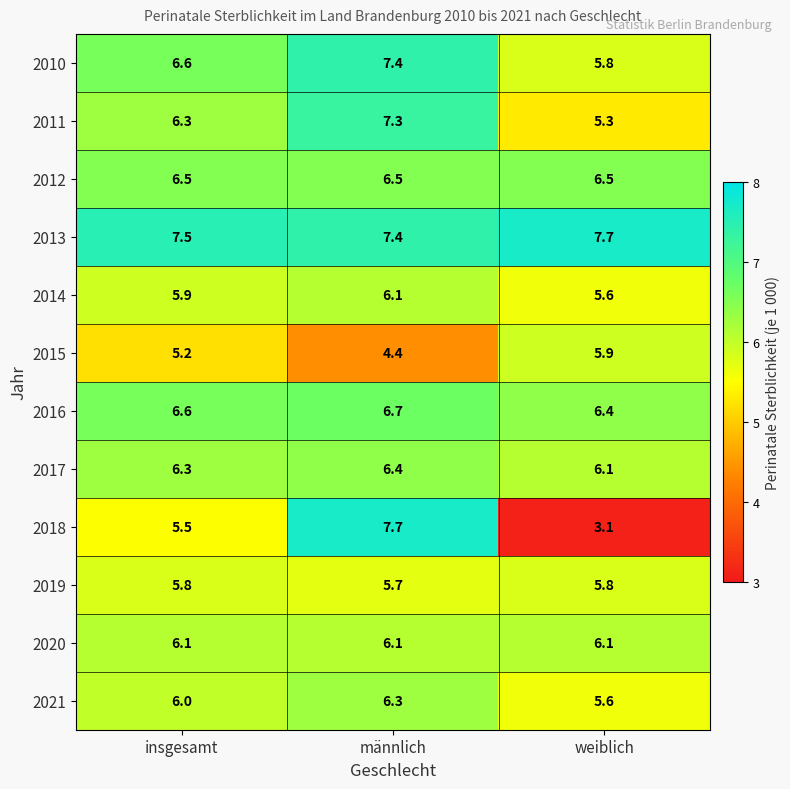

What is the maximum value for 2020?

6.1